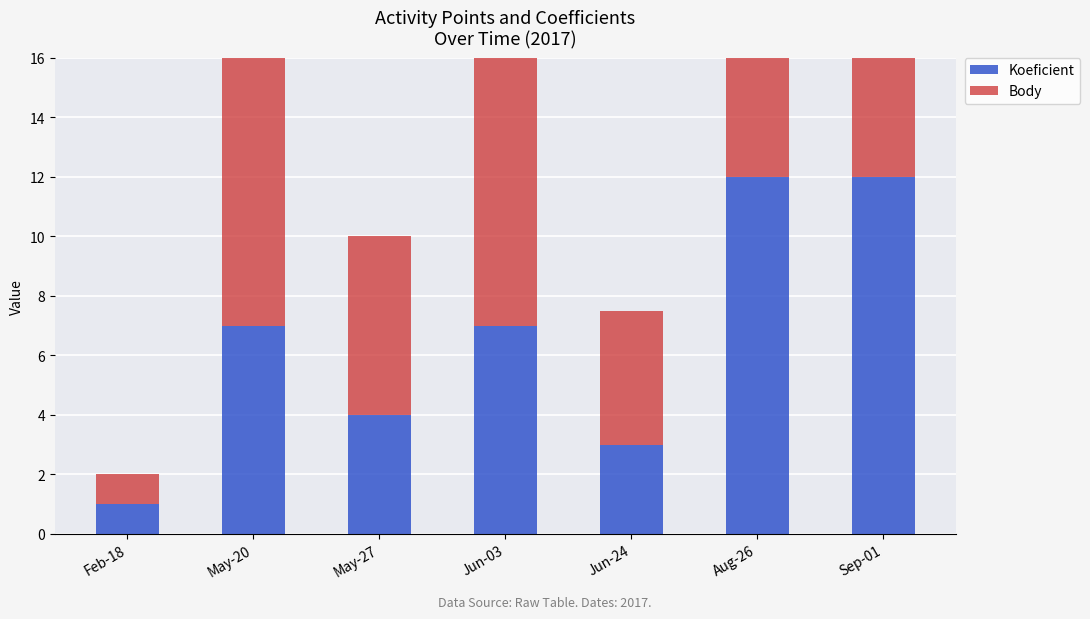

How many values in the Body series are below 10?

3